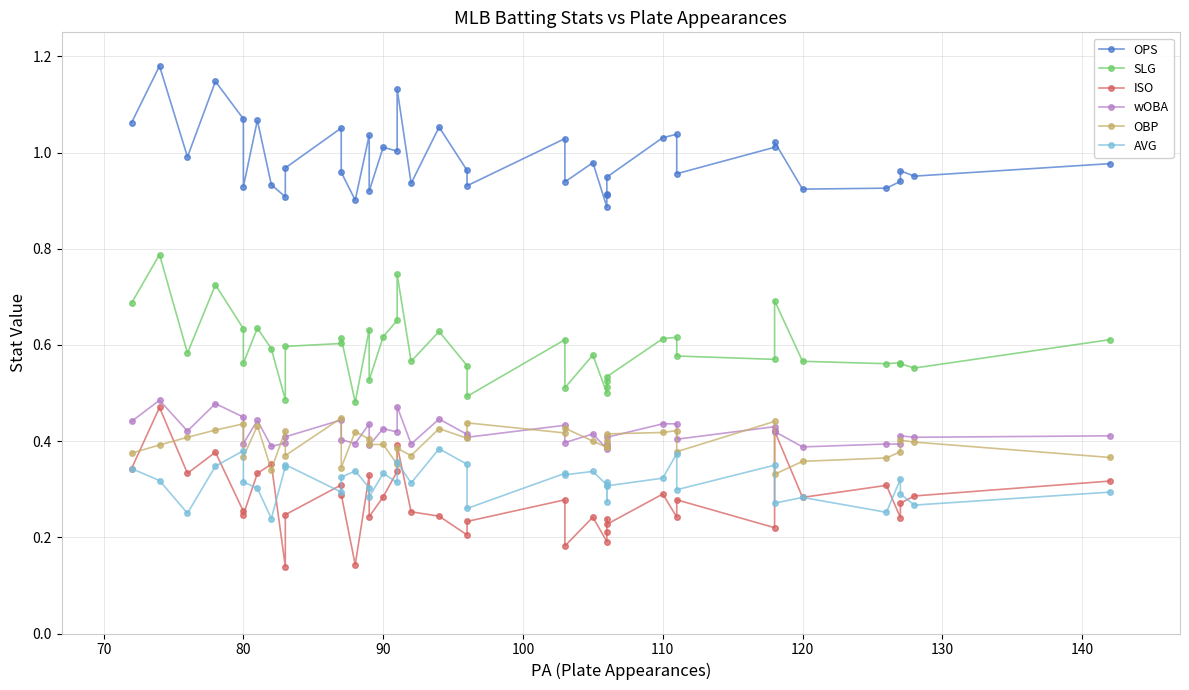

What is the maximum value shown in the chart?

1.2